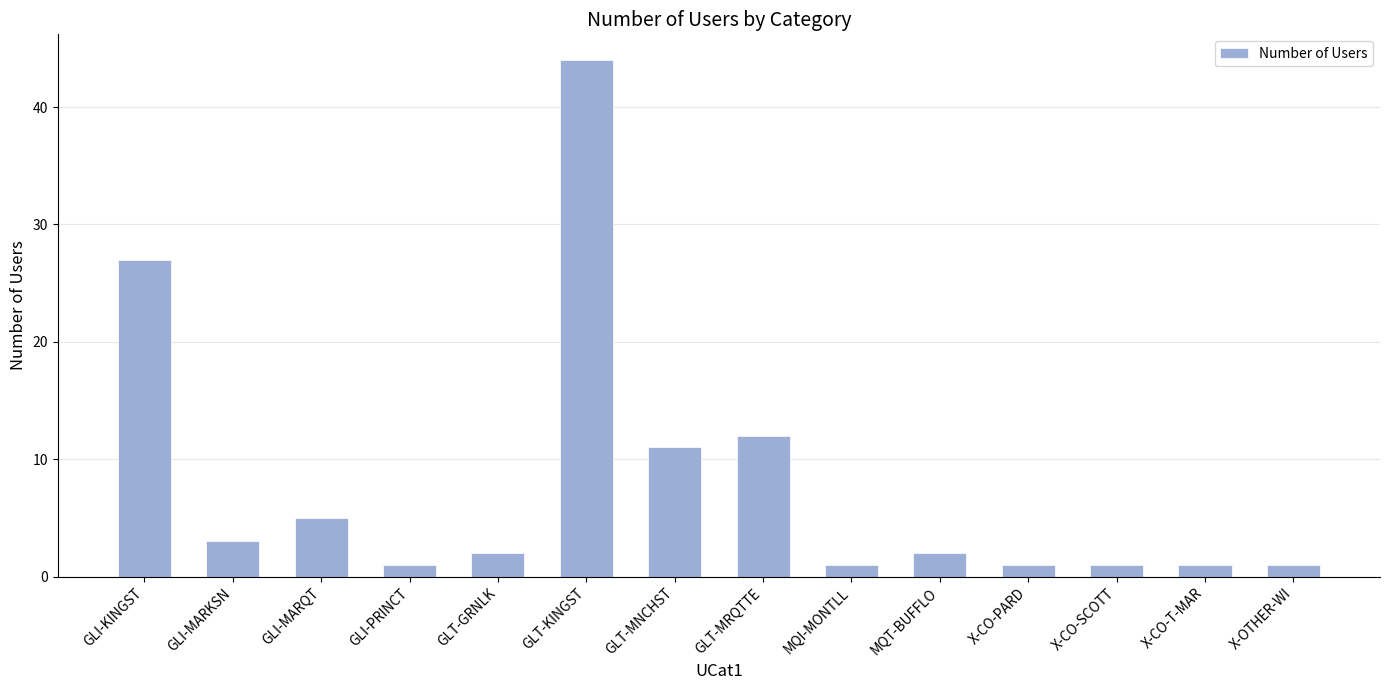

How many bars are there in total?

14